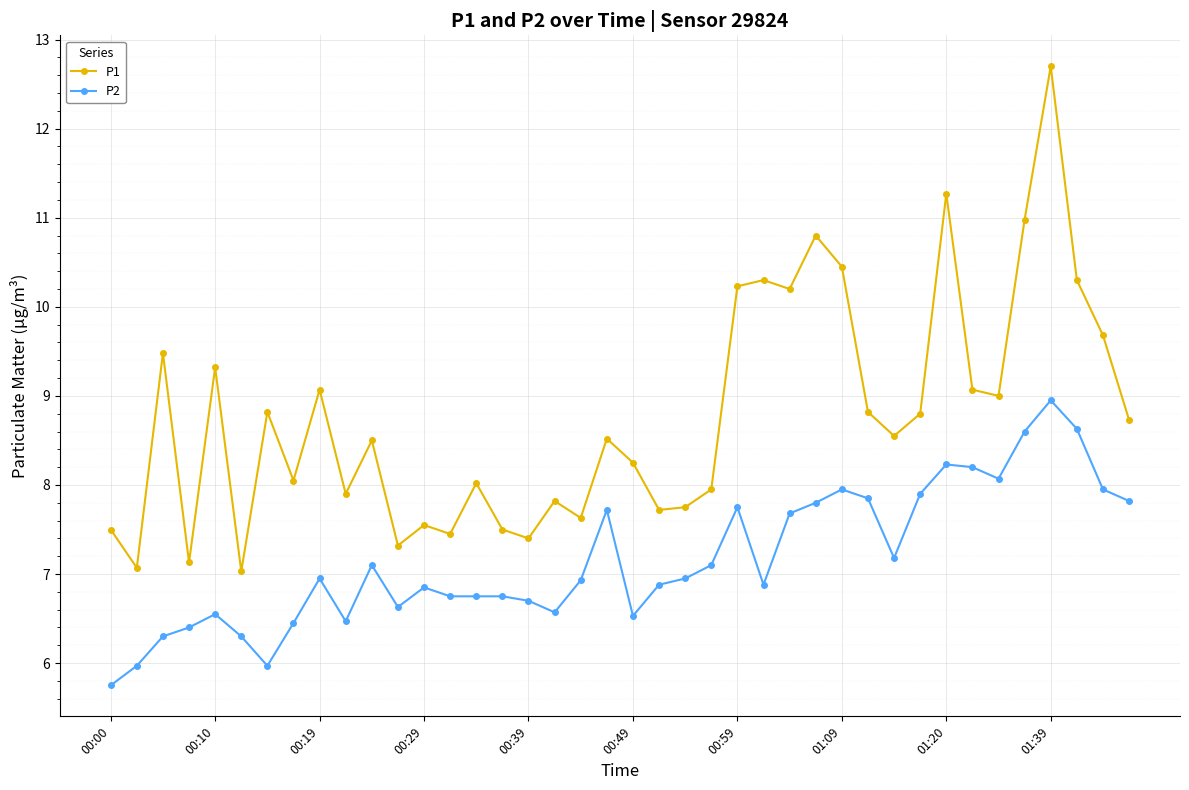

Rank the series by their maximum value, from highest to lowest.

P1, P2